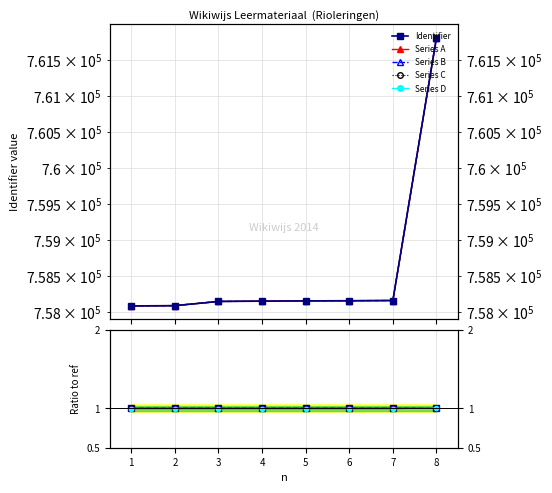

Is the value of Series C at 5 greater than the value of Series A at 3?

Yes